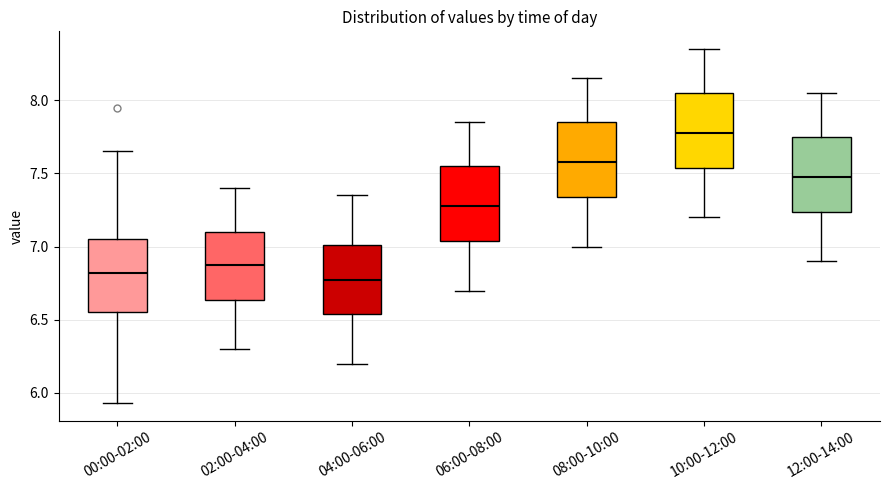

Reading left to right, read every box against the y-axis: the position of its median line, the range the box covers, and the ends of its whiskers. The values are not printed on the chart, so give them approximately, as read against the axis.

00:00-02:00: median 6.80, box 6.55 to 7.05, whiskers 5.95 to 7.65
02:00-04:00: median 6.90, box 6.65 to 7.10, whiskers 6.30 to 7.40
04:00-06:00: median 6.80, box 6.55 to 7.00, whiskers 6.20 to 7.35
06:00-08:00: median 7.30, box 7.05 to 7.55, whiskers 6.70 to 7.85
08:00-10:00: median 7.60, box 7.35 to 7.85, whiskers 7.00 to 8.15
10:00-12:00: median 7.80, box 7.55 to 8.05, whiskers 7.20 to 8.35
12:00-14:00: median 7.50, box 7.25 to 7.75, whiskers 6.90 to 8.05